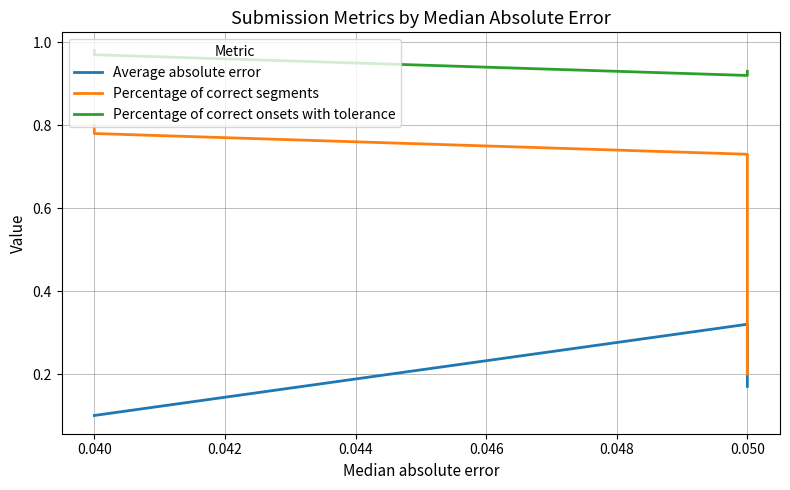

True or false: Percentage of correct onsets with tolerance has a value of 0.9 at 0.050.

True